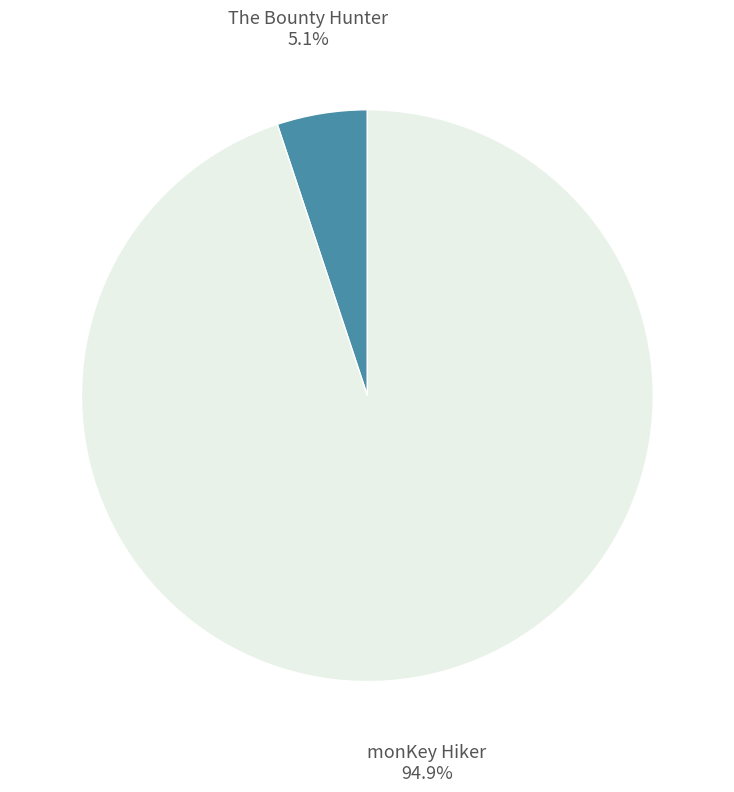

Rank the categories by value from highest to lowest.

monKey Hiker, The Bounty Hunter